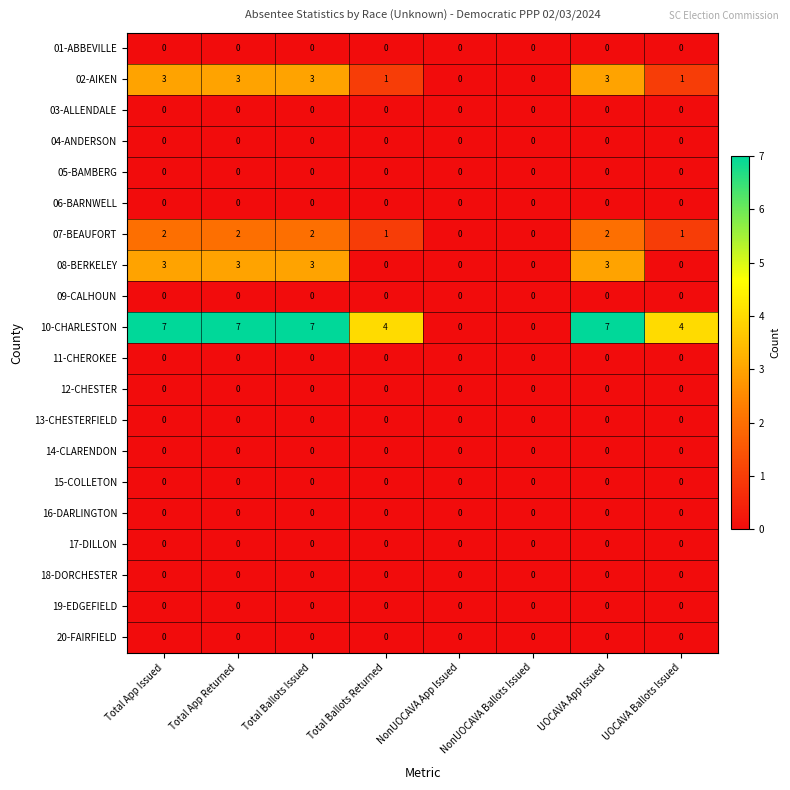

Which series has the widest spread of values?

10-CHARLESTON